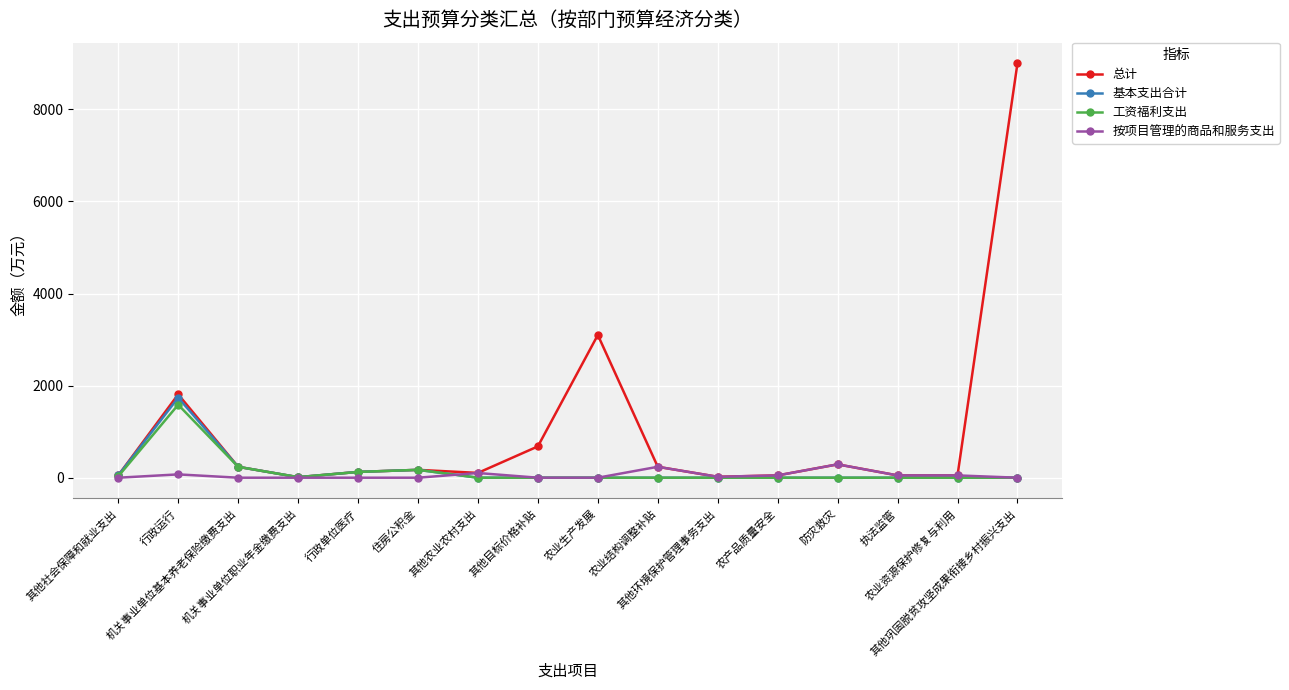

True or false: 基本支出合计 has more than 0 interior local peaks.

True